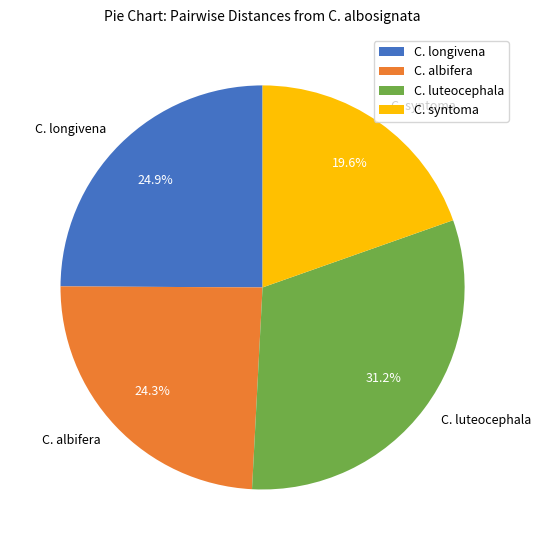

Which slice is the smallest?

C. syntoma